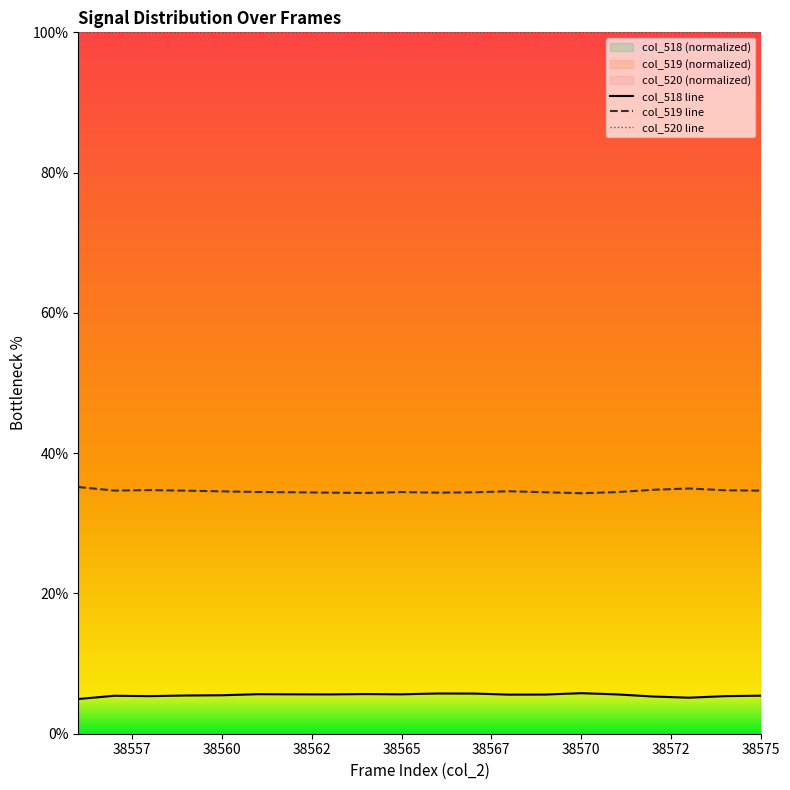

What is the value of the col_519 line point at the 20th from the left?

34.7